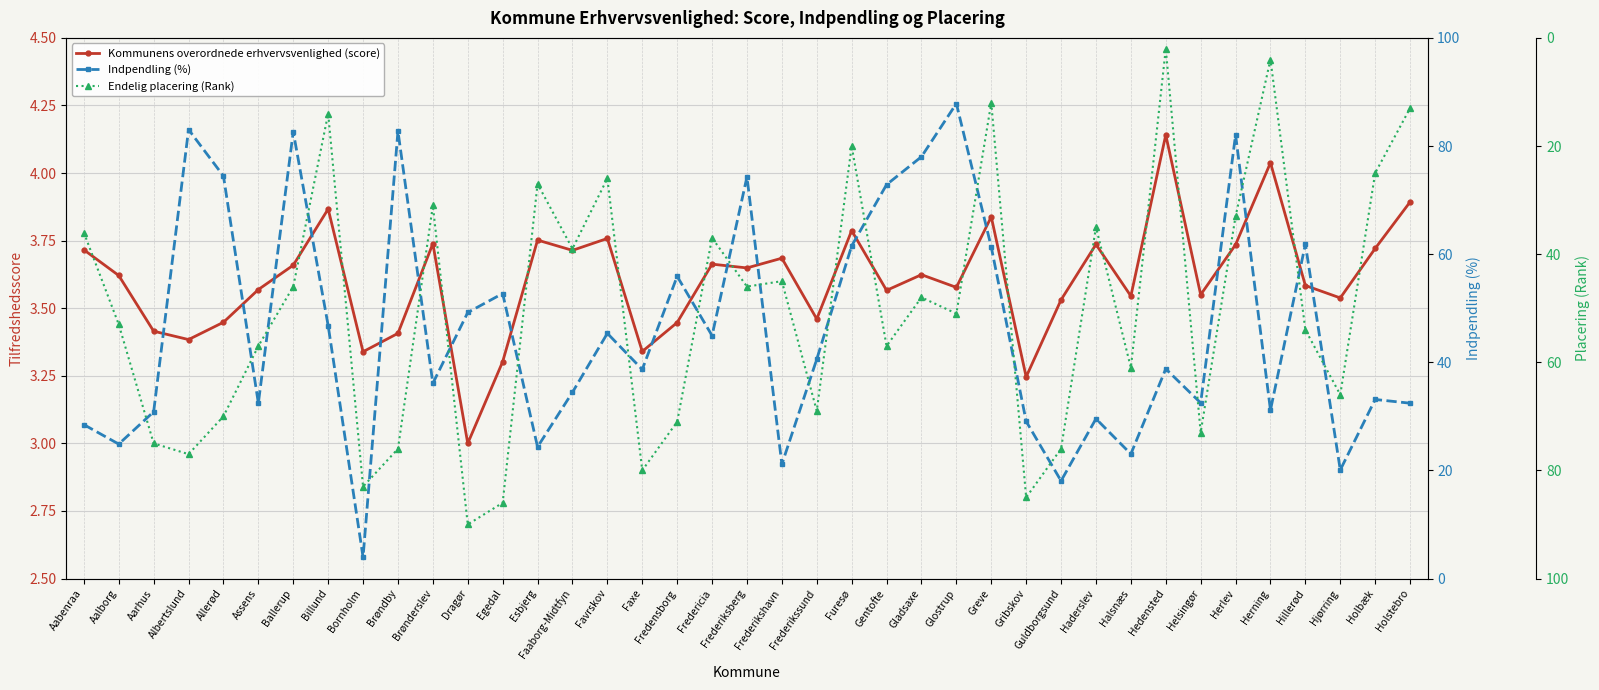

At which label does Endelig placering (Rank) first exceed 51?

Aalborg